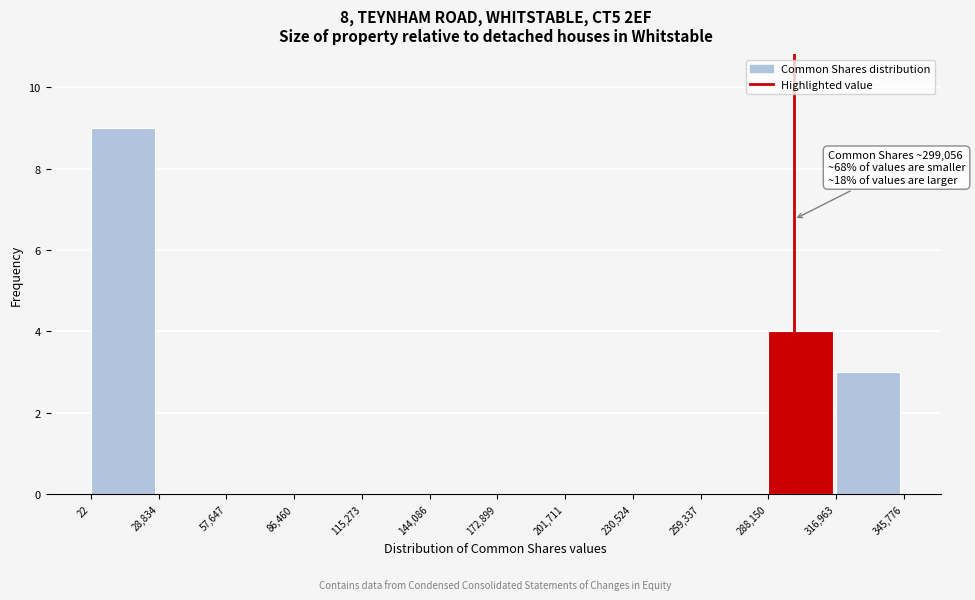

Which range on the x-axis has the tallest bar?

22 to 28,834